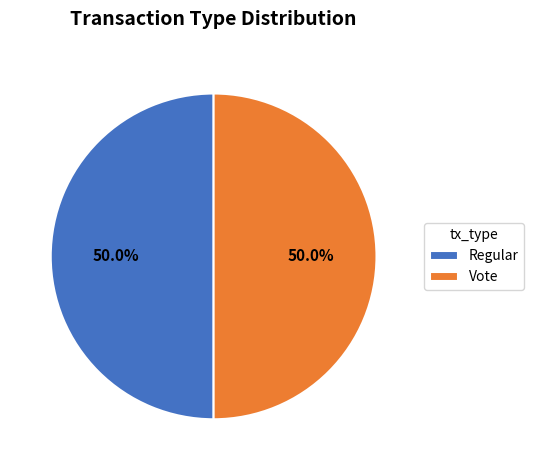

To the nearest percent, what is the average slice percentage?

50%